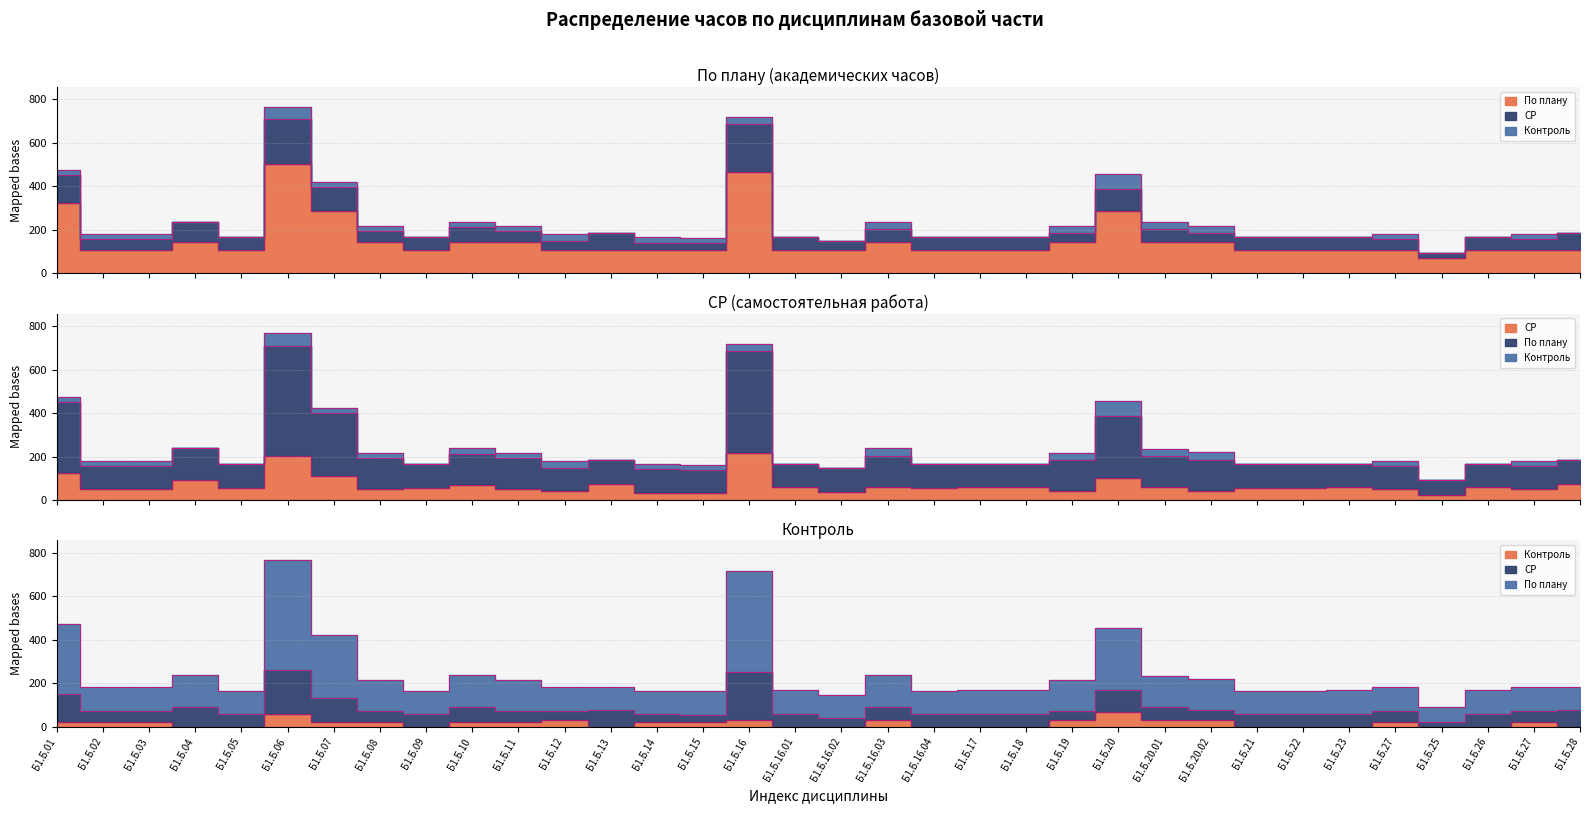

Which series has the largest range (max minus min)?

По плану